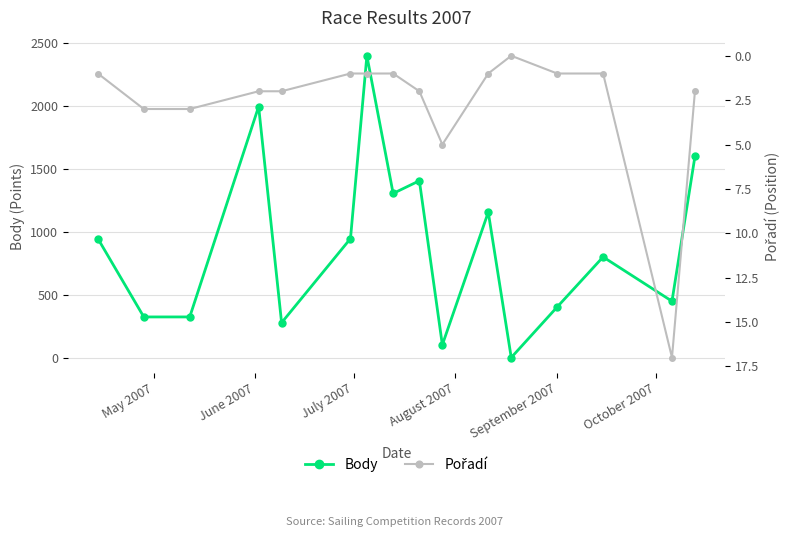

Reading right to left, extract all data points from this chart.

Body: 1600	448	800	402	0	1156	101	1406	1305	2400	946	277	1996	323	323	946
Pořadí: 2	17	1	1	0	1	5	2	1	1	1	2	2	3	3	1